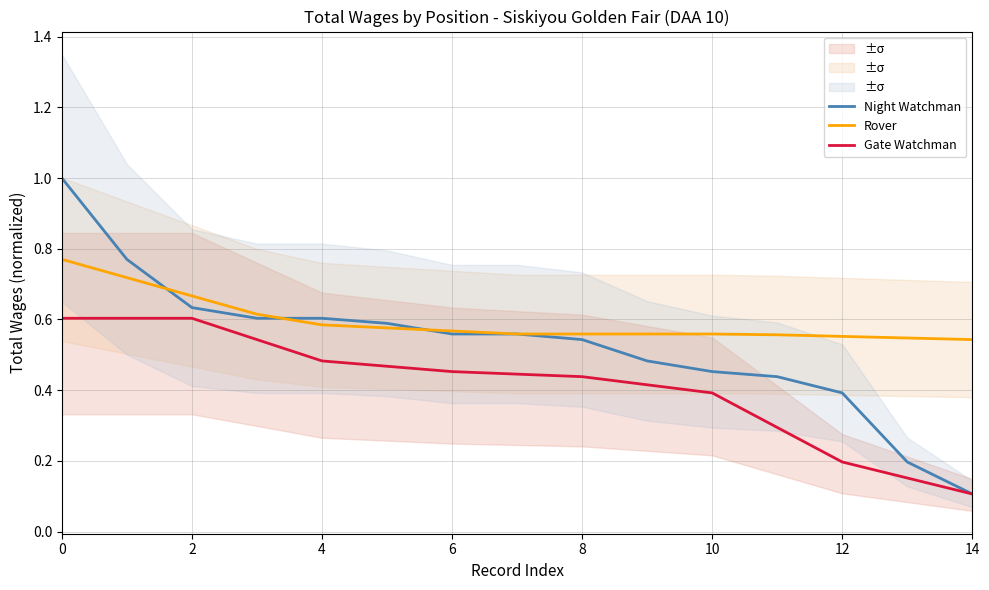

Is it true that Rover equals 0.8 at 11?

False